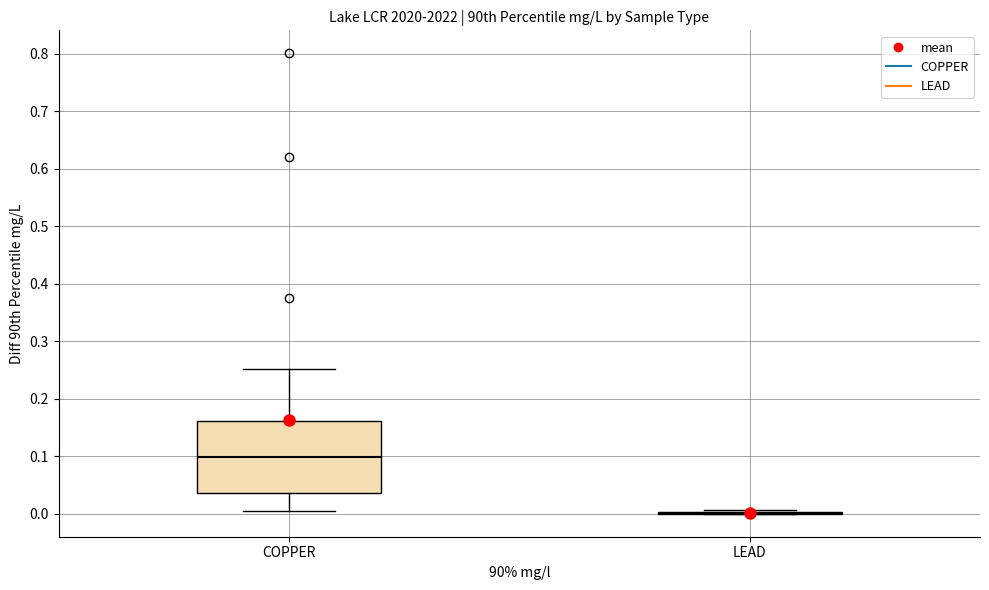

Reading left to right, read every box against the y-axis: the position of its median line, the range the box covers, and the ends of its whiskers. The values are not printed on the chart, so give them approximately, as read against the axis.

COPPER: median 0.10, box 0.04 to 0.16, whiskers 0.01 to 0.25
LEAD: box collapsed to a line at 0.00, whiskers 0.00 to 0.01